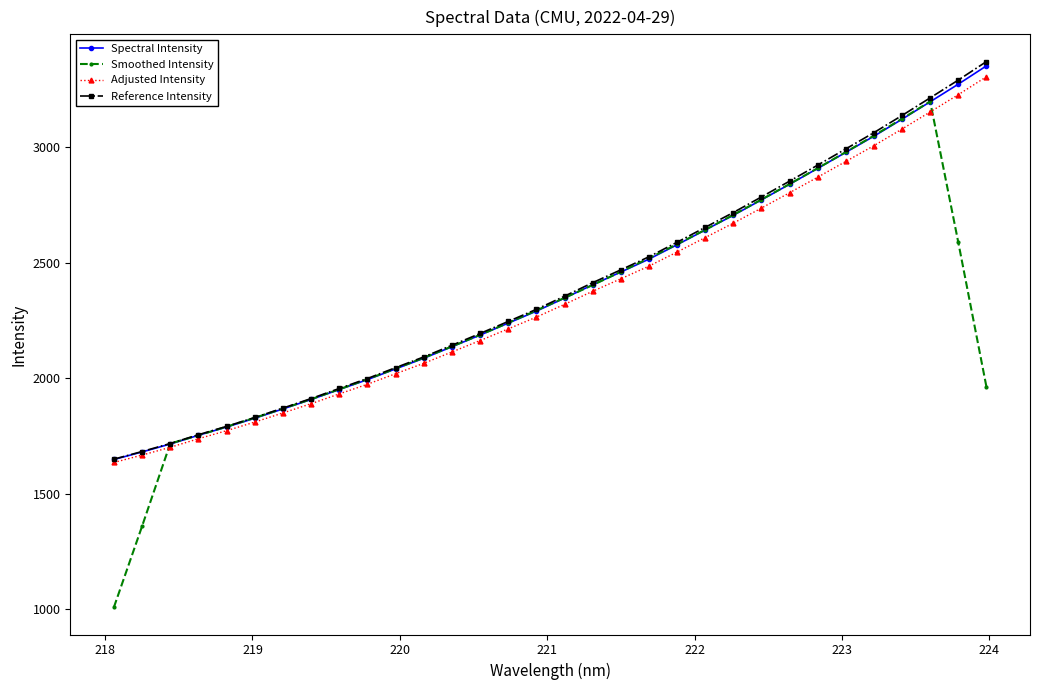

What is the value of the Adjusted Intensity point at the 31st from the left?

3226.6